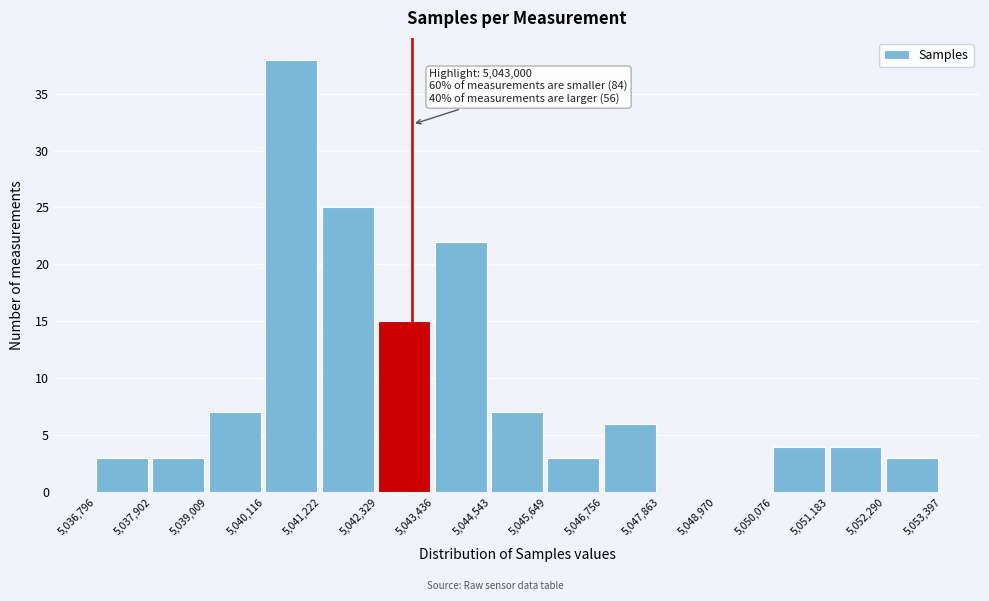

Over which range of the x-axis is the bar tallest?

5,040,116 to 5,041,222